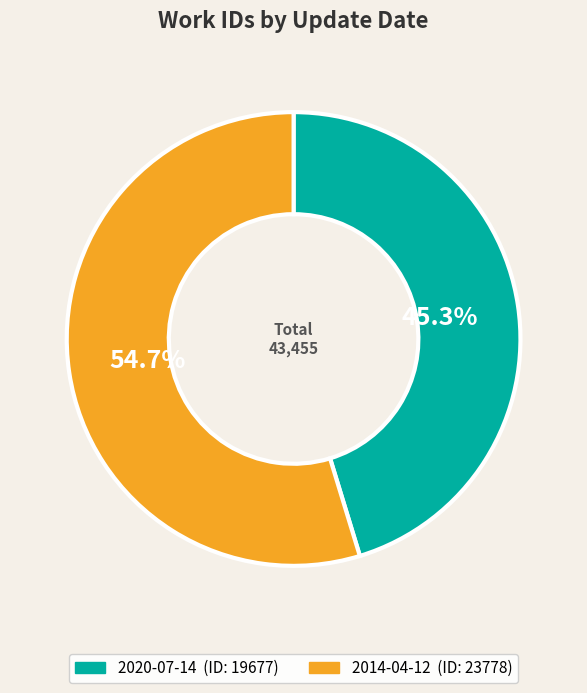

How many slices are in this pie chart?

2